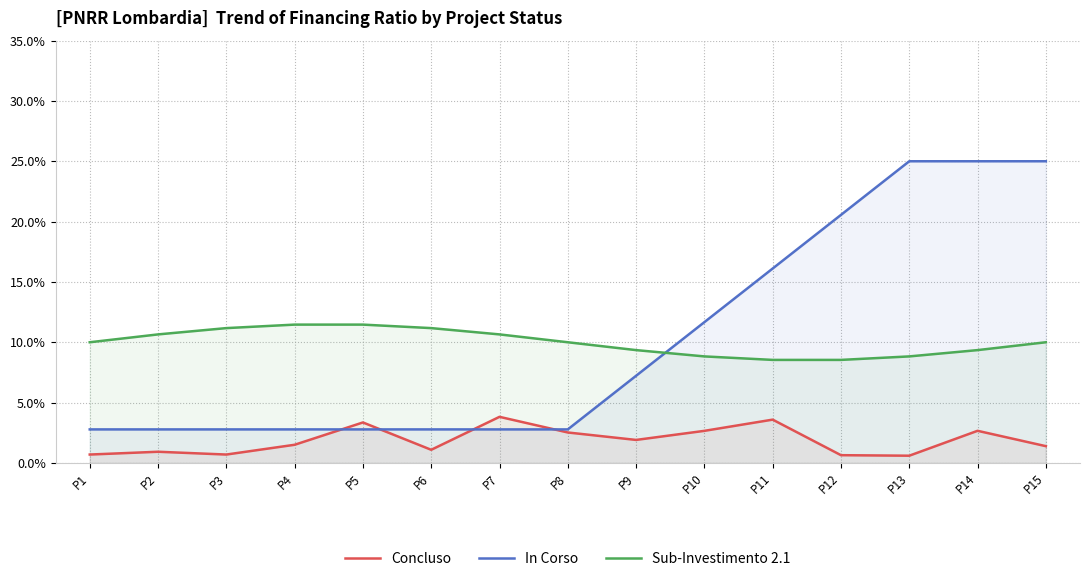

What is the difference between the Concluso values at P13 and P7?

3.2